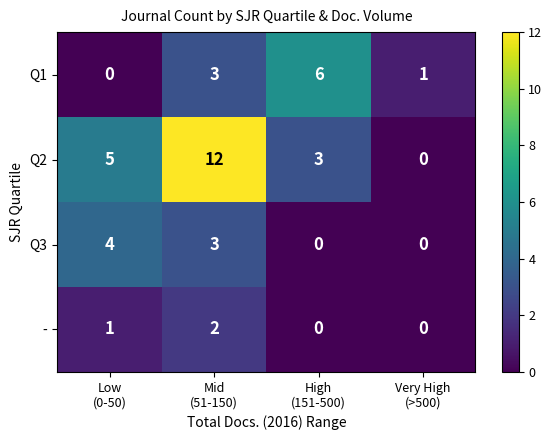

At which category is the sum across all series the highest?

Mid
(51-150)